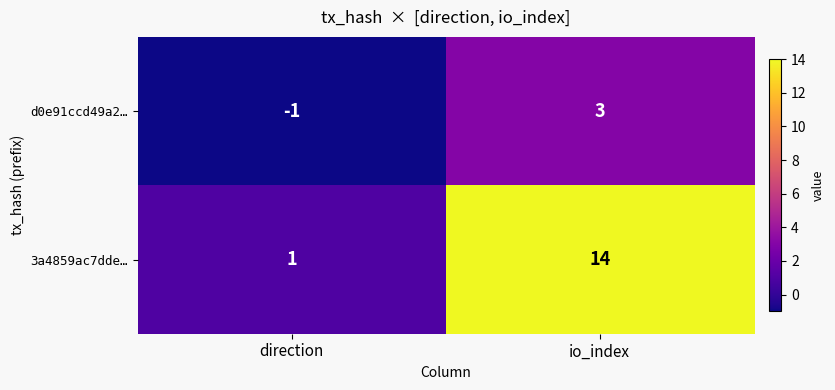

How many data points in d0e91ccd49a2… are less than 3?

1